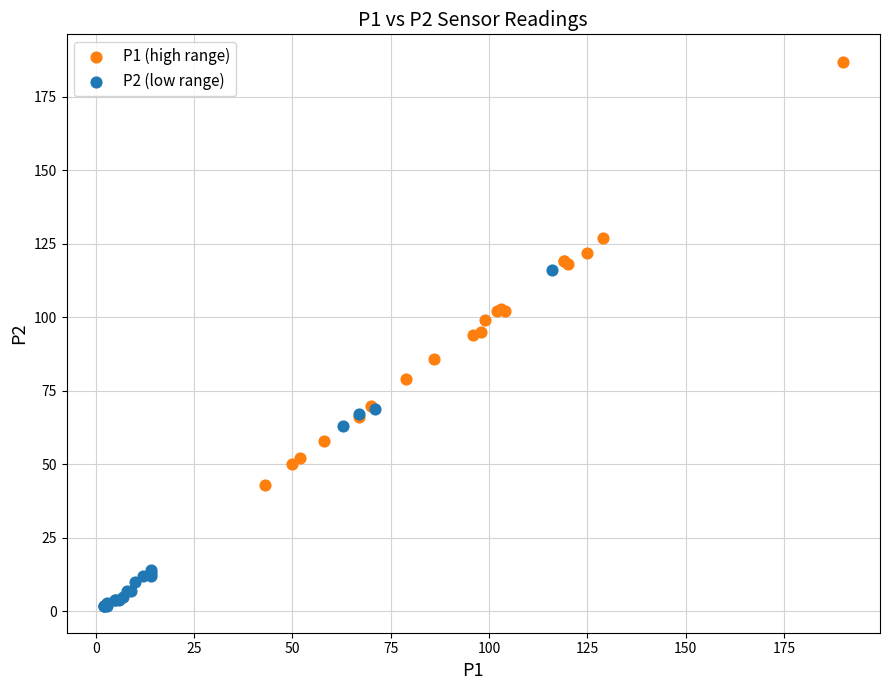

Which series reaches the minimum Y coordinate?

P2 (low range)